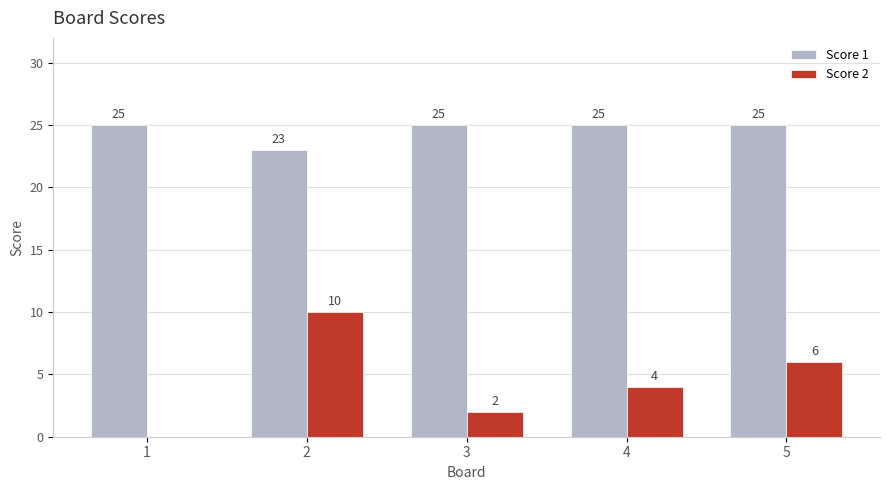

How many groups of bars are there?

5